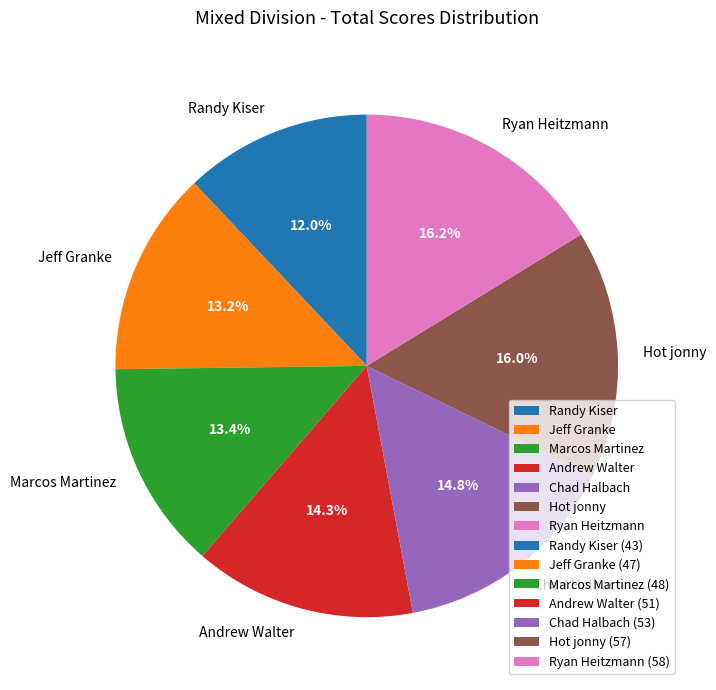

To the nearest percent, what is the average slice percentage?

14%